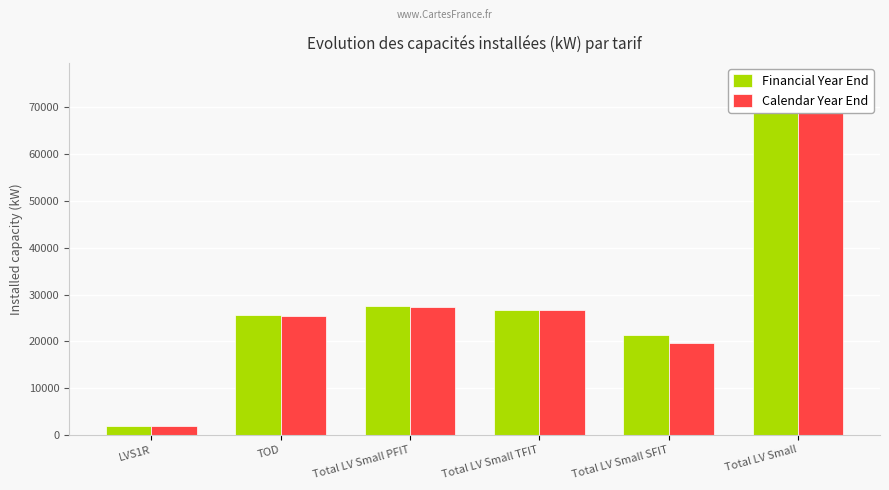

What is the difference between the maximum and minimum values in the Calendar Year End series?

71997.8